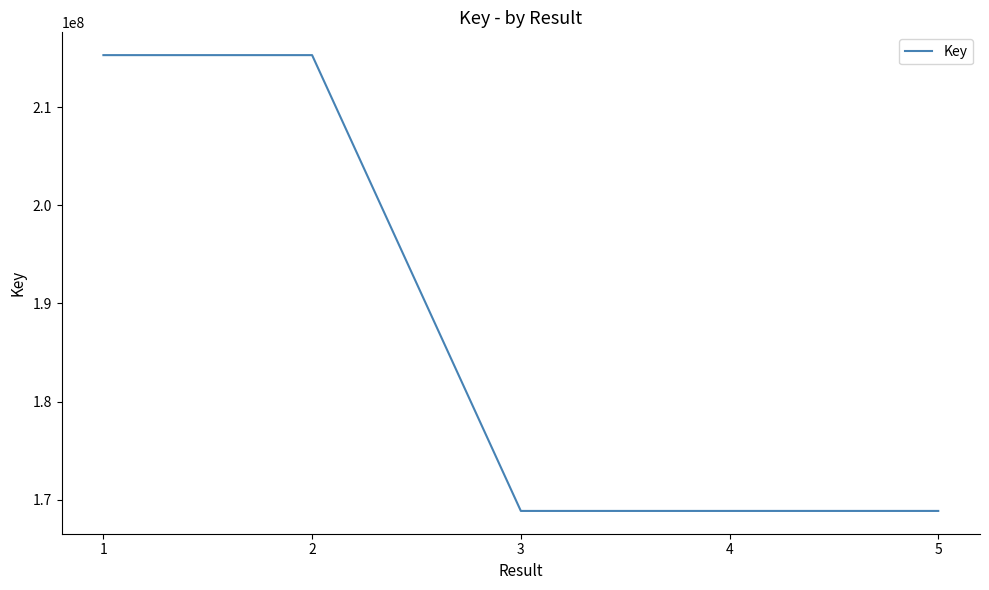

What is the sum of the values at 5 and 2?

384162160